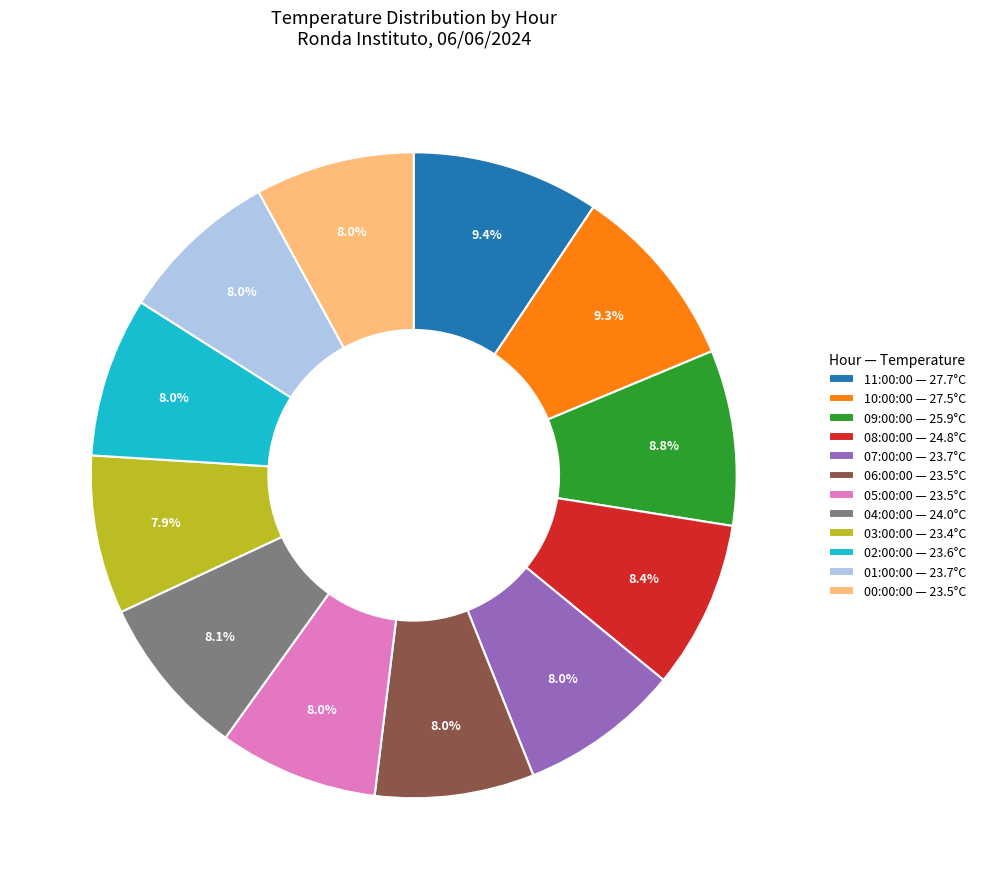

What portion of the pie excludes 11:00:00 — 27.7°C?

90.6%